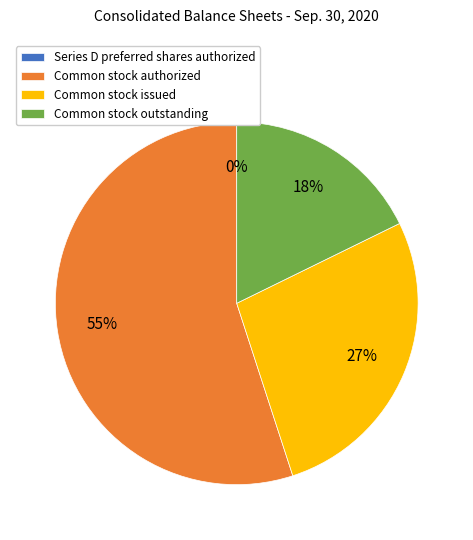

To the nearest percent, what percentage of the pie is Common stock issued?

27%